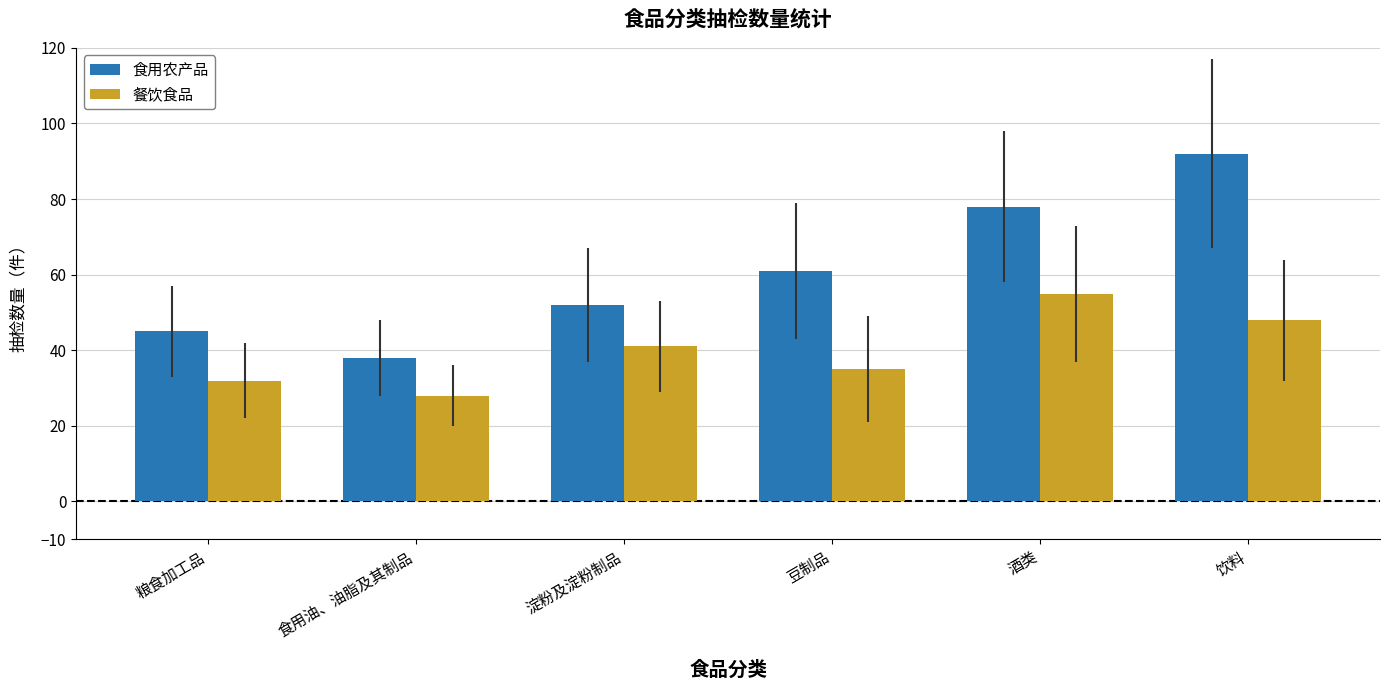

What is the sum of all 食用农产品 values?

366